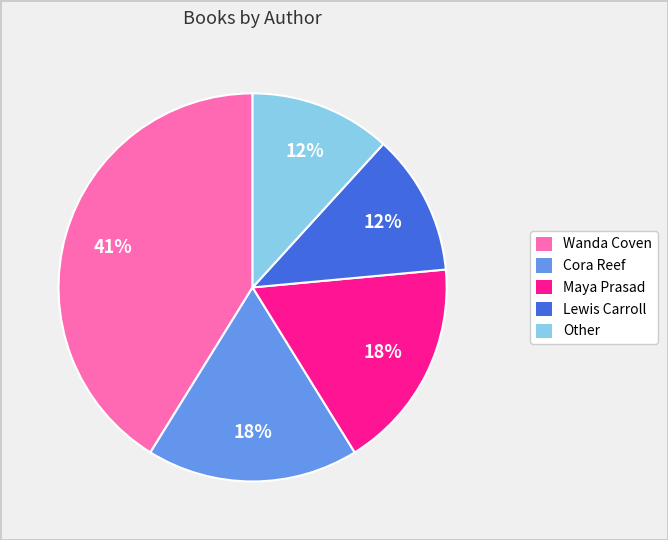

Is there a majority slice in this chart?

No